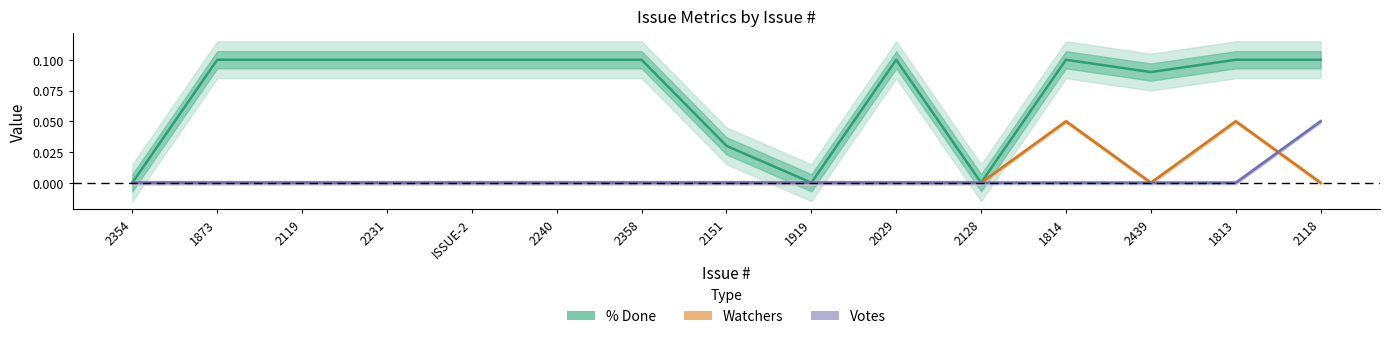

Rank the series by their maximum value, from highest to lowest.

% Done, Watchers, Votes